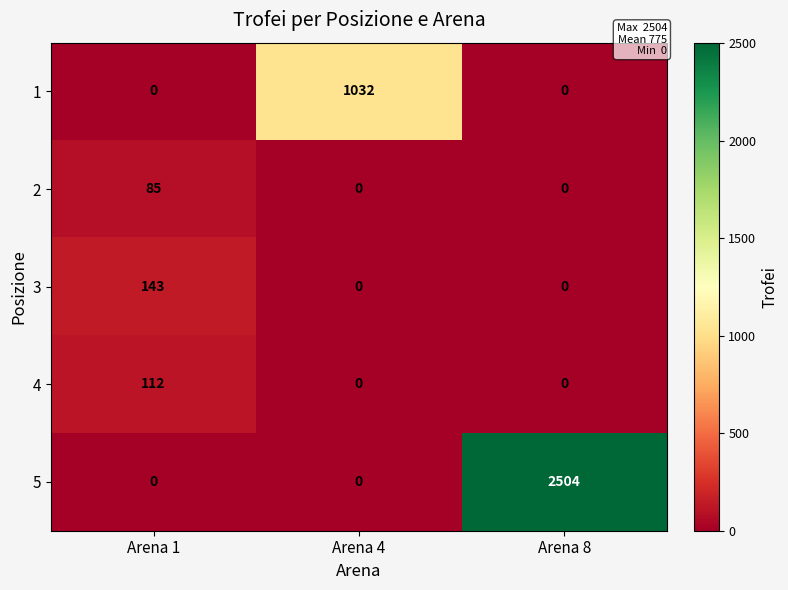

Is it true that 3 equals 0 at Arena 8?

True